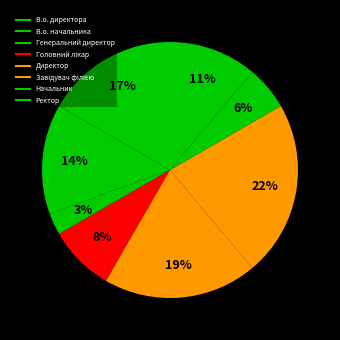

How many slices are in this pie chart?

8